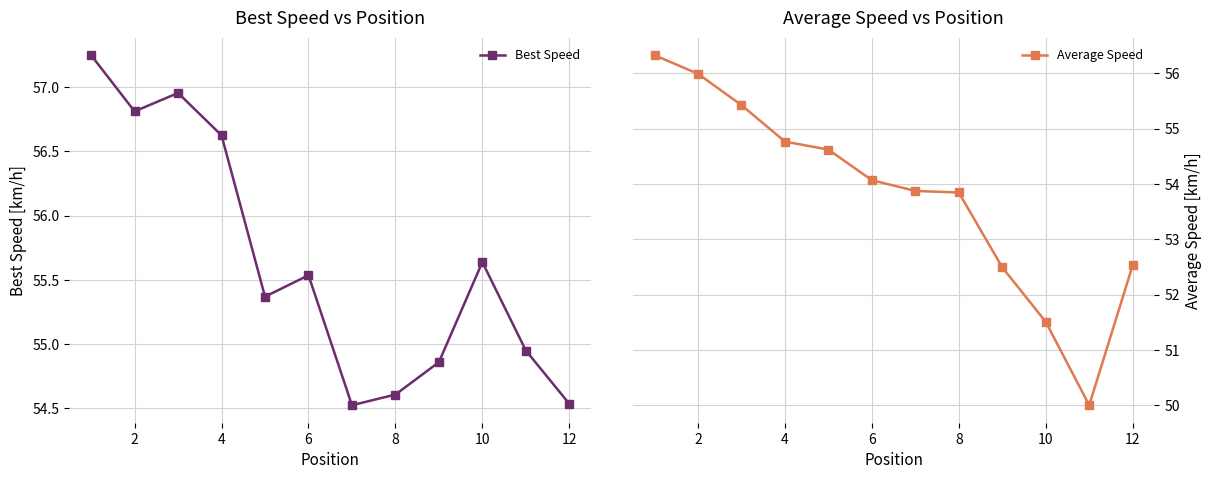

How many data points does each series have?

12